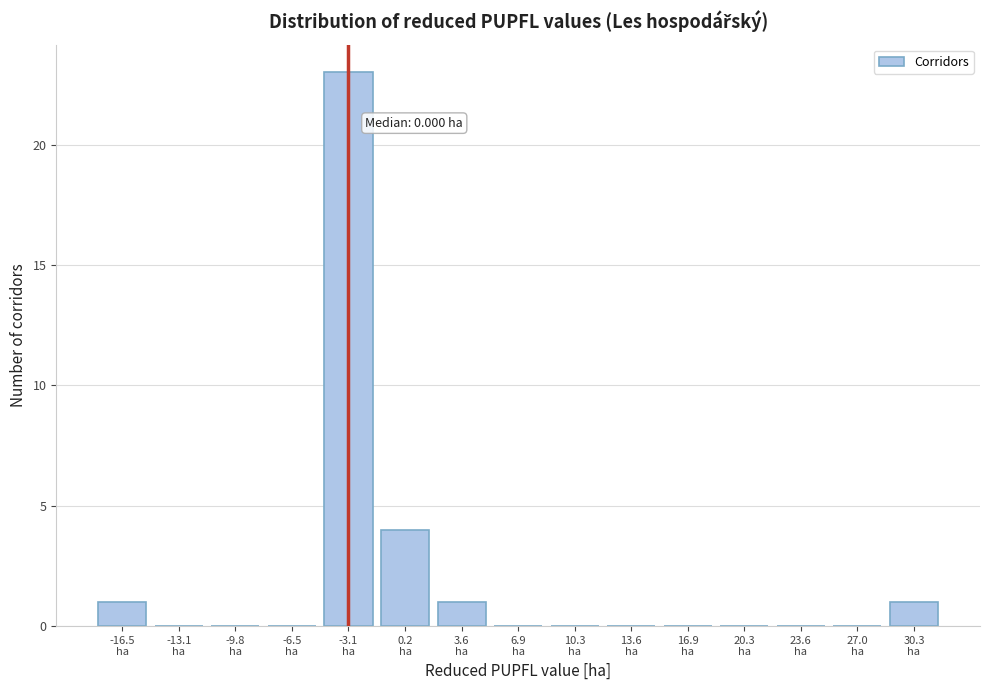

What is the maximum value shown in the chart?

23